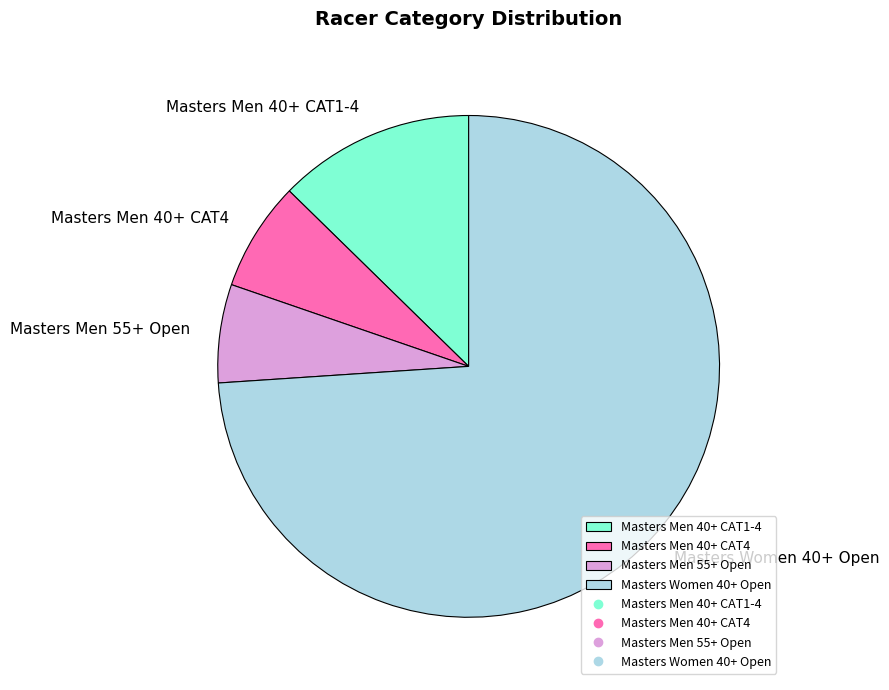

True or false: Masters Men 40+ CAT1-4 accounts for 13% of the total.

True